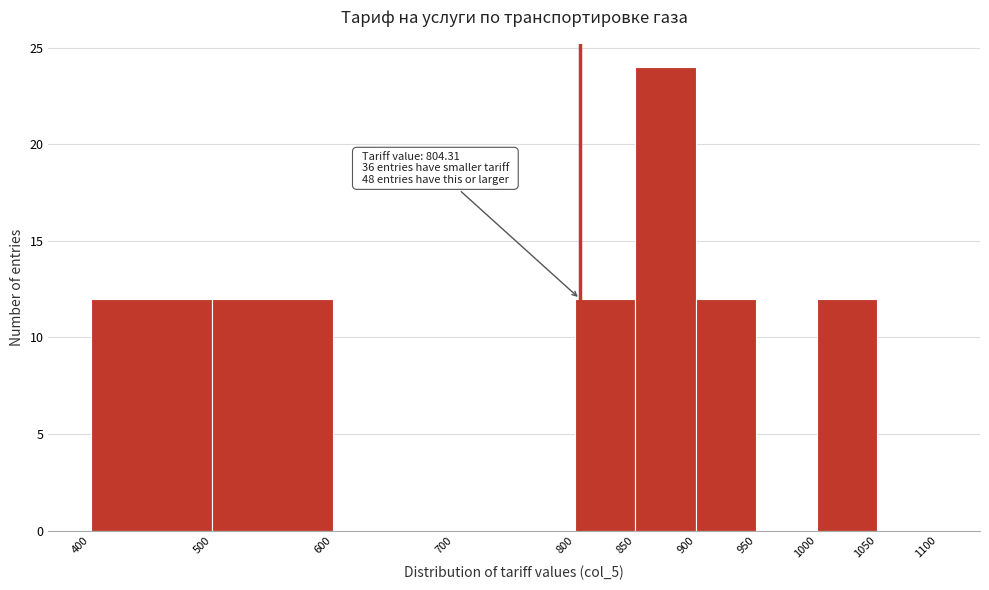

Which range on the x-axis has the tallest bar?

850 to 900